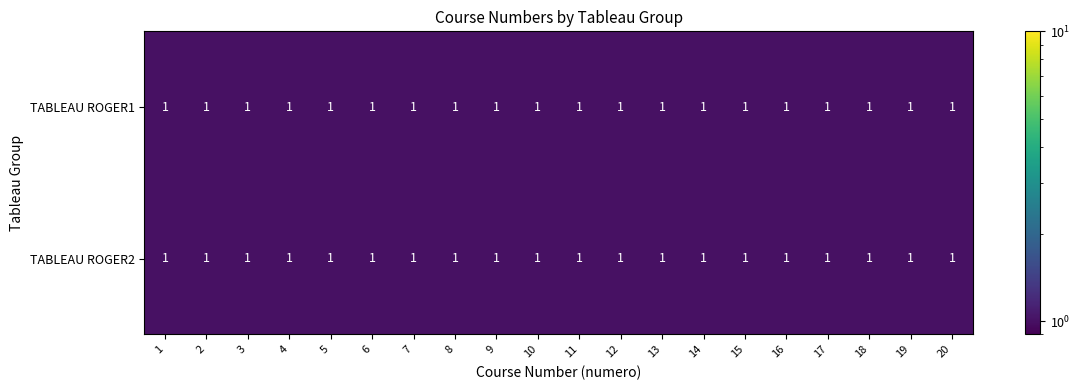

Which series changed the most between 11 and 17?

TABLEAU ROGER1